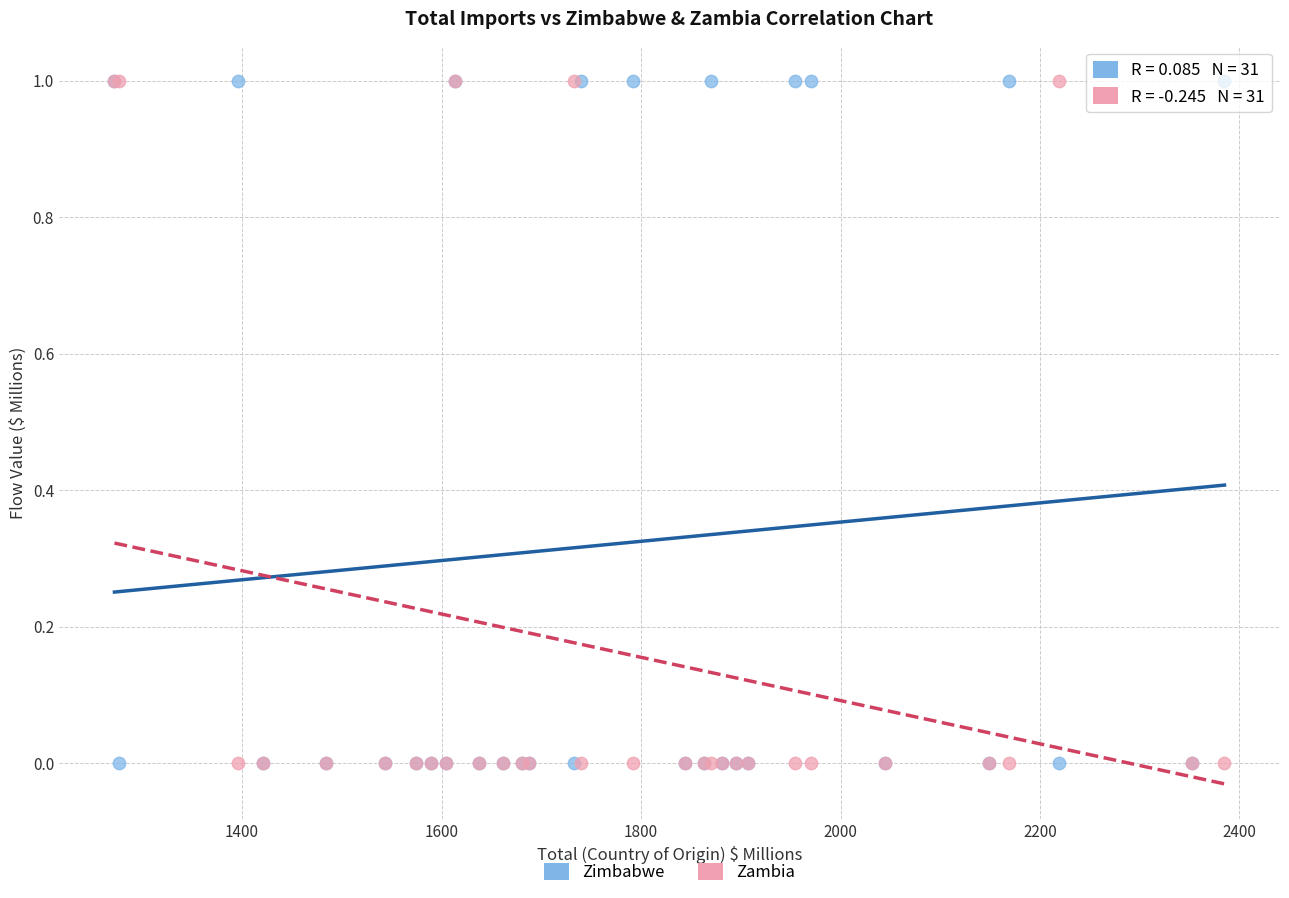

What are all the series names shown in the legend?

Zimbabwe, Zambia